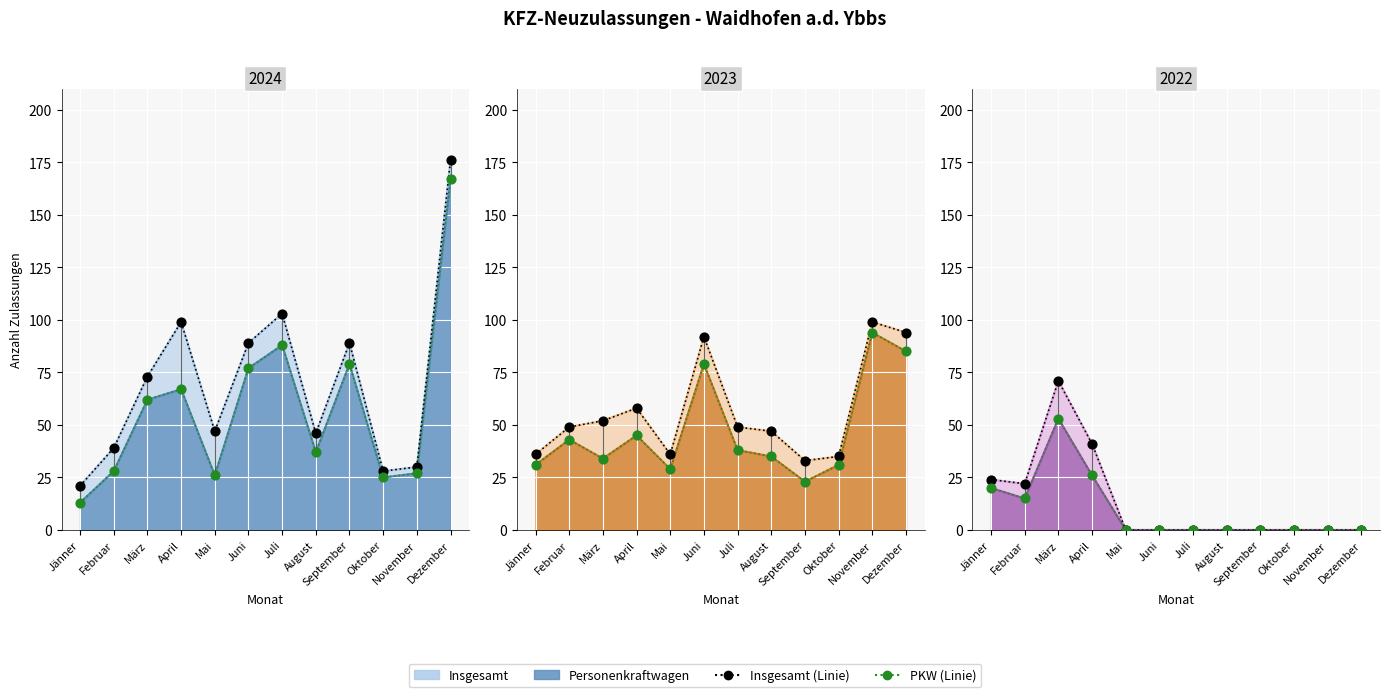

Which series contains the lowest Y value?

Insgesamt 2022 (pts)